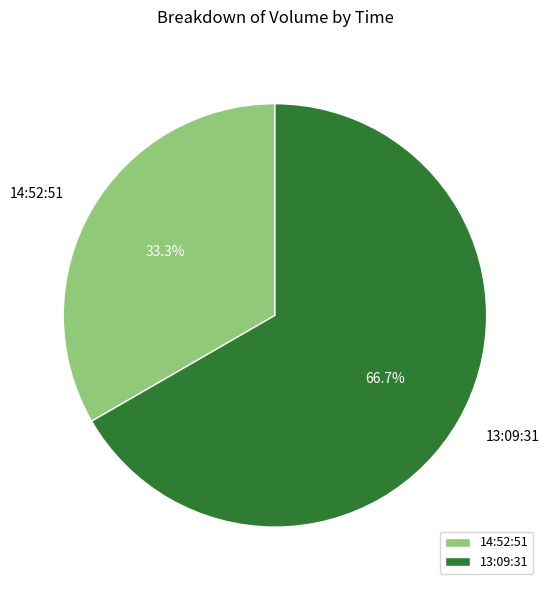

Which has a higher value, 14:52:51 or 13:09:31?

13:09:31